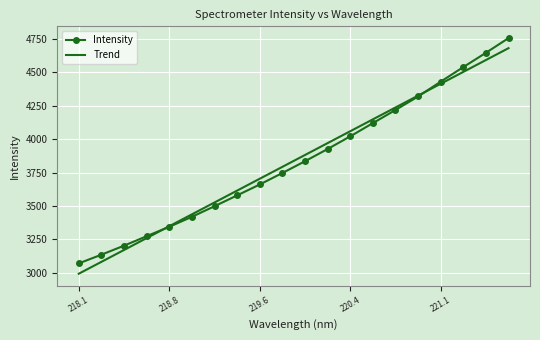

Count the number of data series in this chart.

2